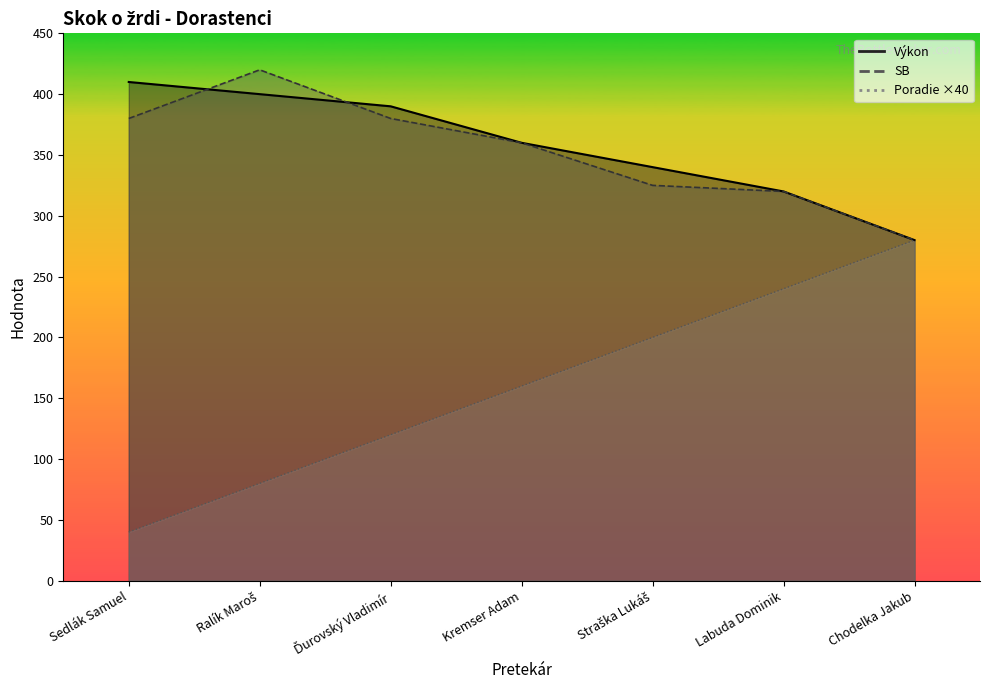

True or false: Poradie has more than 1 points higher than both neighbors.

False